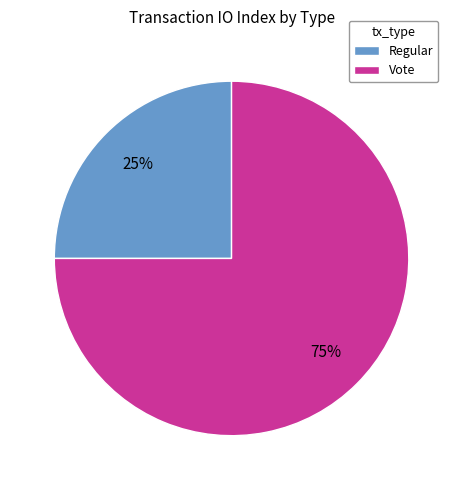

Is it true that Vote is 91% of the pie?

False